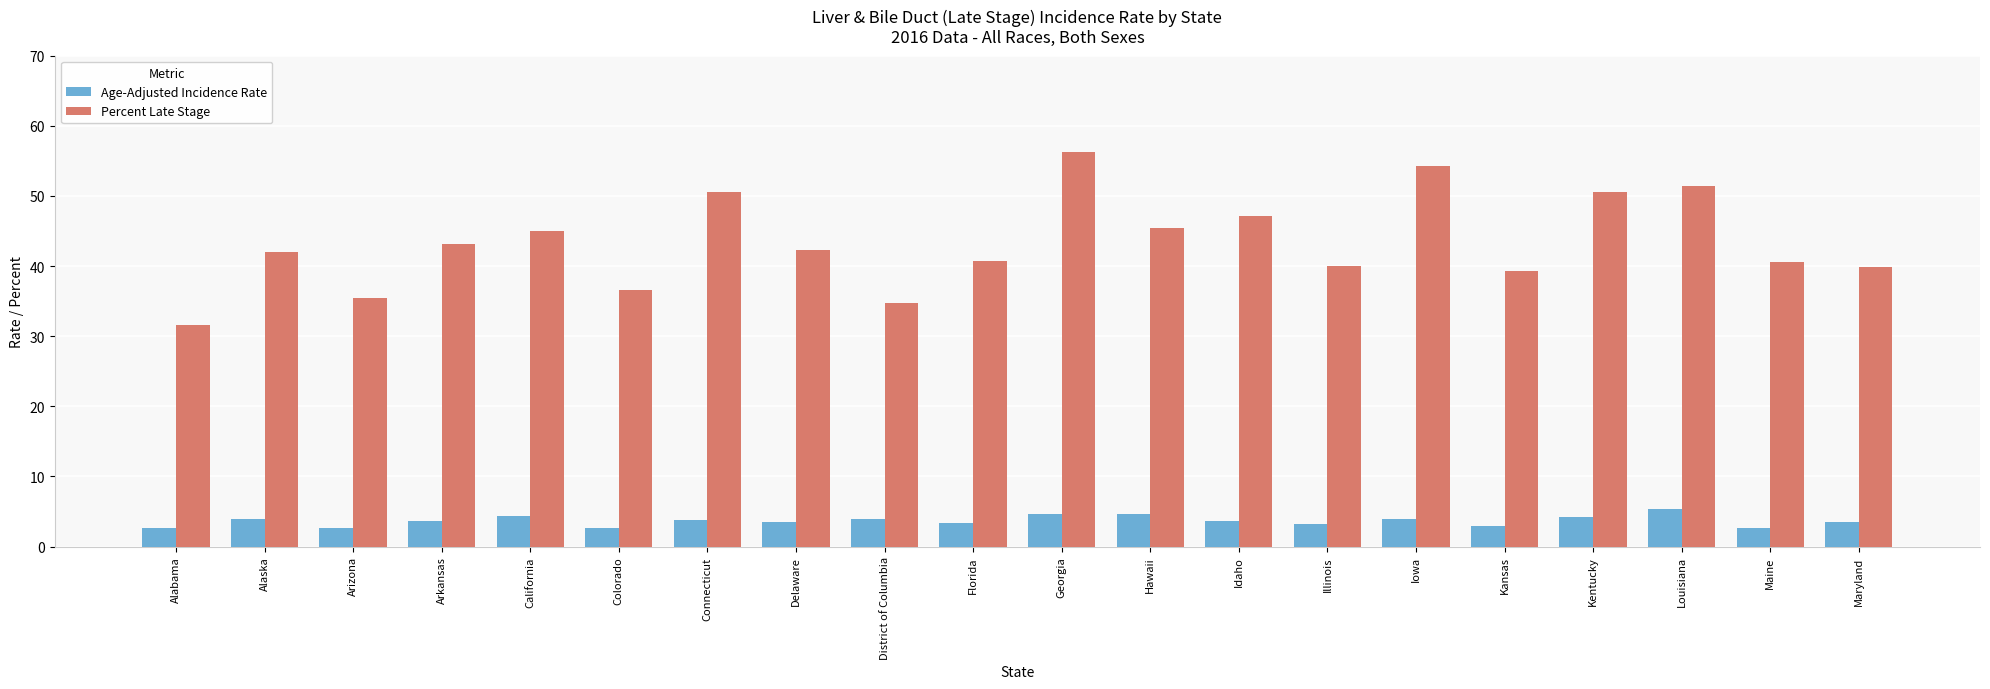

Between Colorado and Georgia, which series saw the biggest shift?

Percent Late Stage